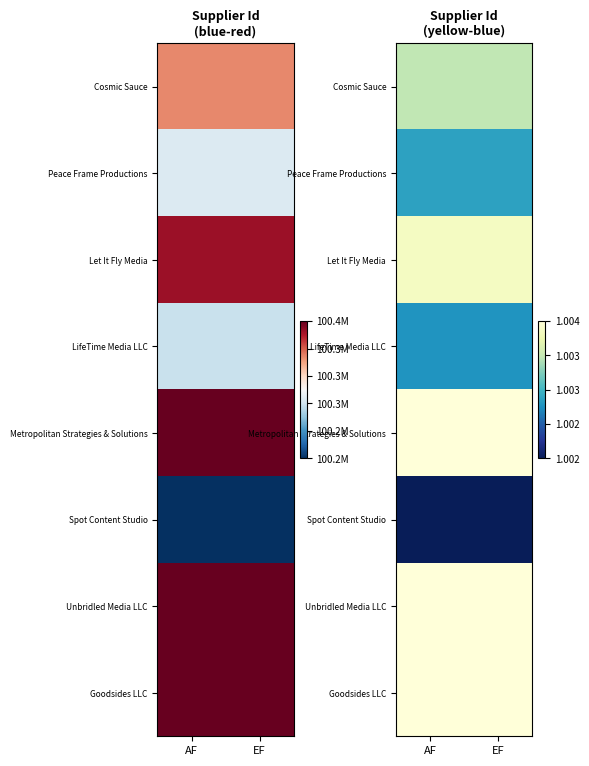

Is the value of Goodsides LLC at AF greater than the value of Unbridled Media LLC at EF?

No